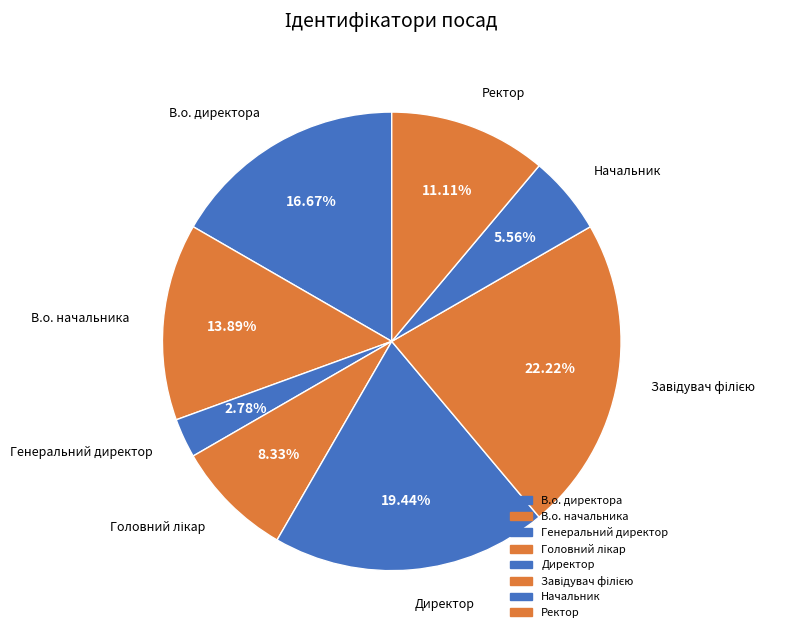

The Ректор slice represents 11% of the pie. True or false?

True